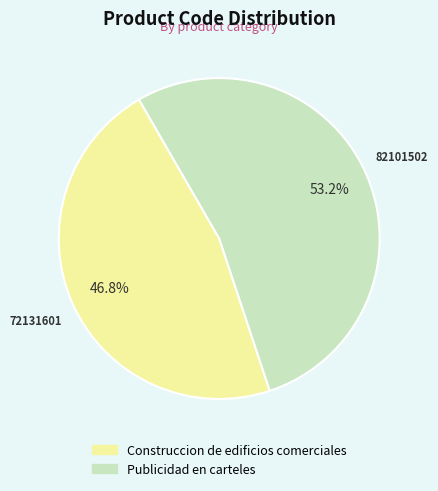

What percentage is the Construccion de edificios comerciales slice, to the nearest percent?

47%